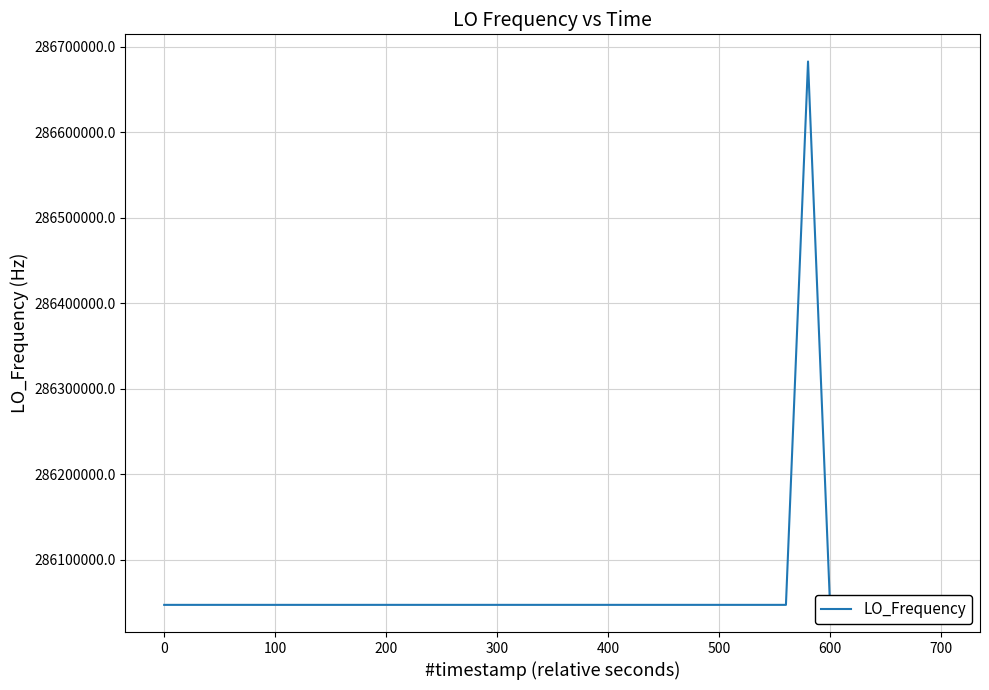

What is the difference between the maximum and second lowest values?

635712.4